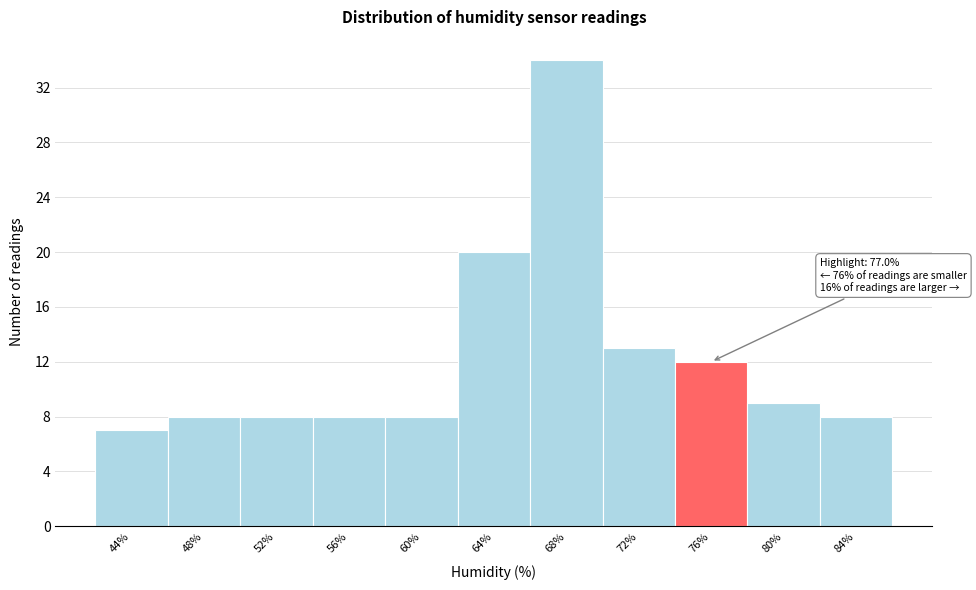

Reading left to right, what are all the values shown in this chart?

7	8	8	8	8	20	34	13	12	9	8